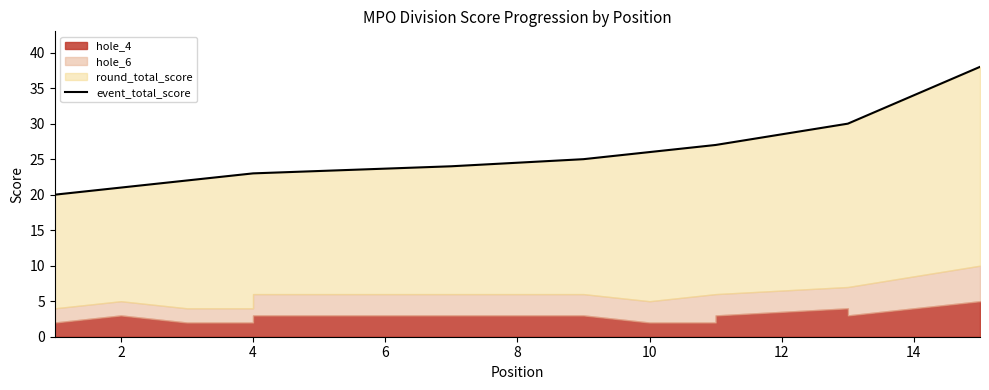

The value at 2 is 11. True or false?

False